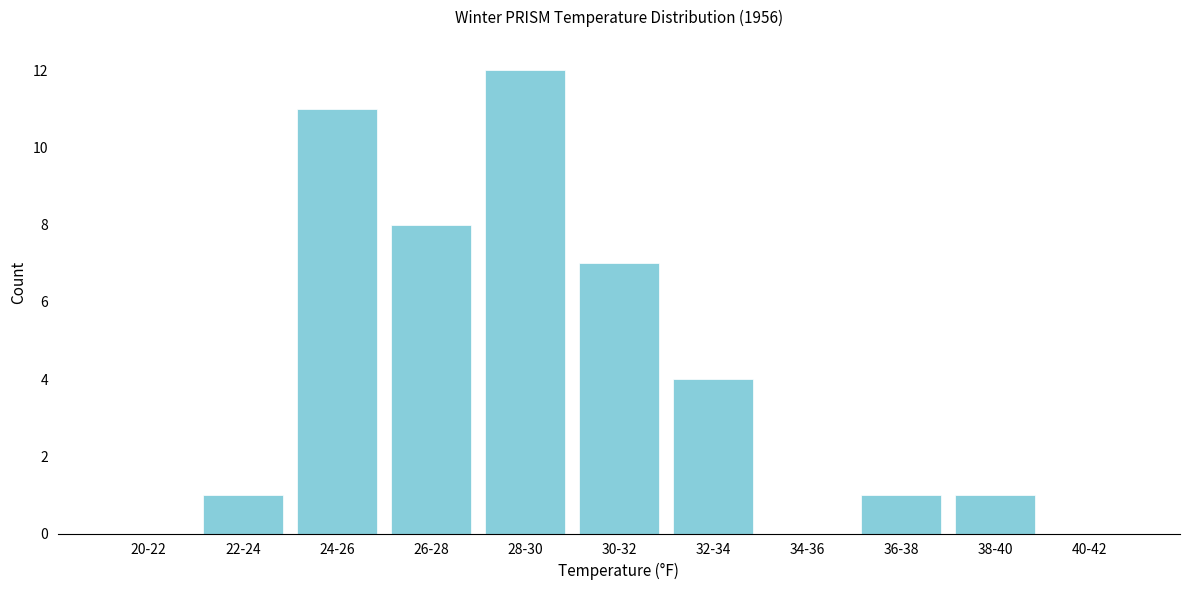

Reading left to right, extract all data points from this chart.

20-22=0	22-24=1	24-26=11	26-28=8	28-30=12	30-32=7	32-34=4	34-36=0	36-38=1	38-40=1	40-42=0